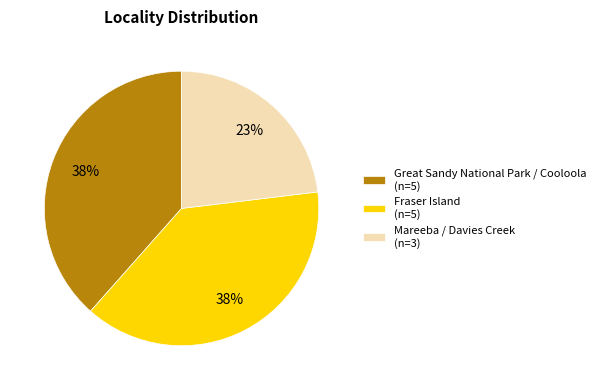

Which has a higher value, Mareeba / Davies Creek or Fraser Island?

Fraser Island